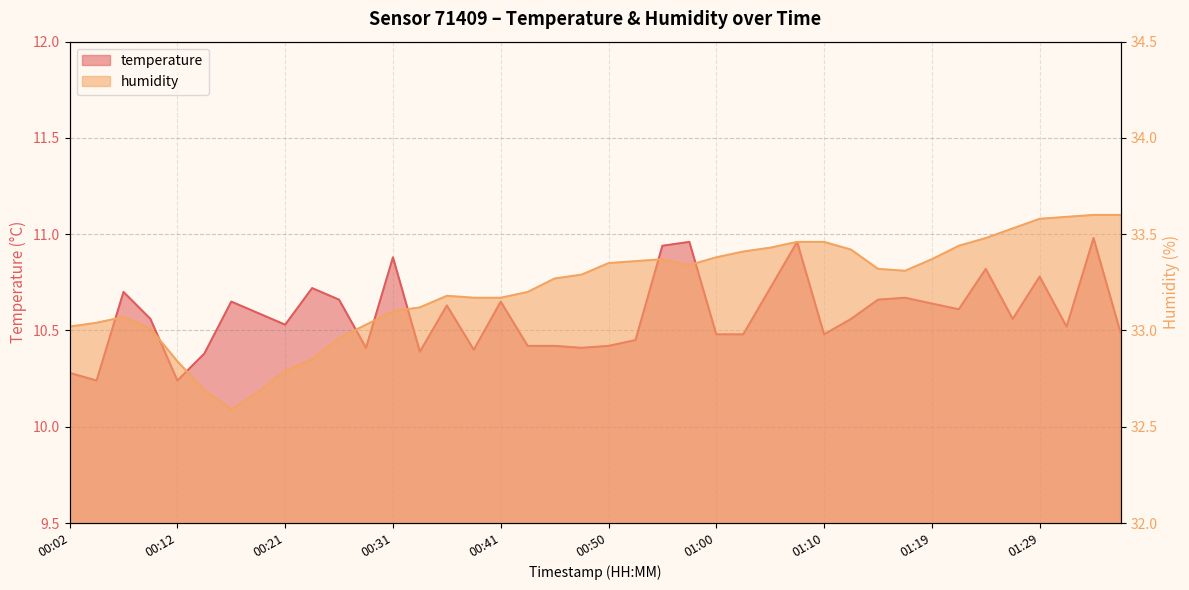

What is the total value across all series at 01:02?

43.9